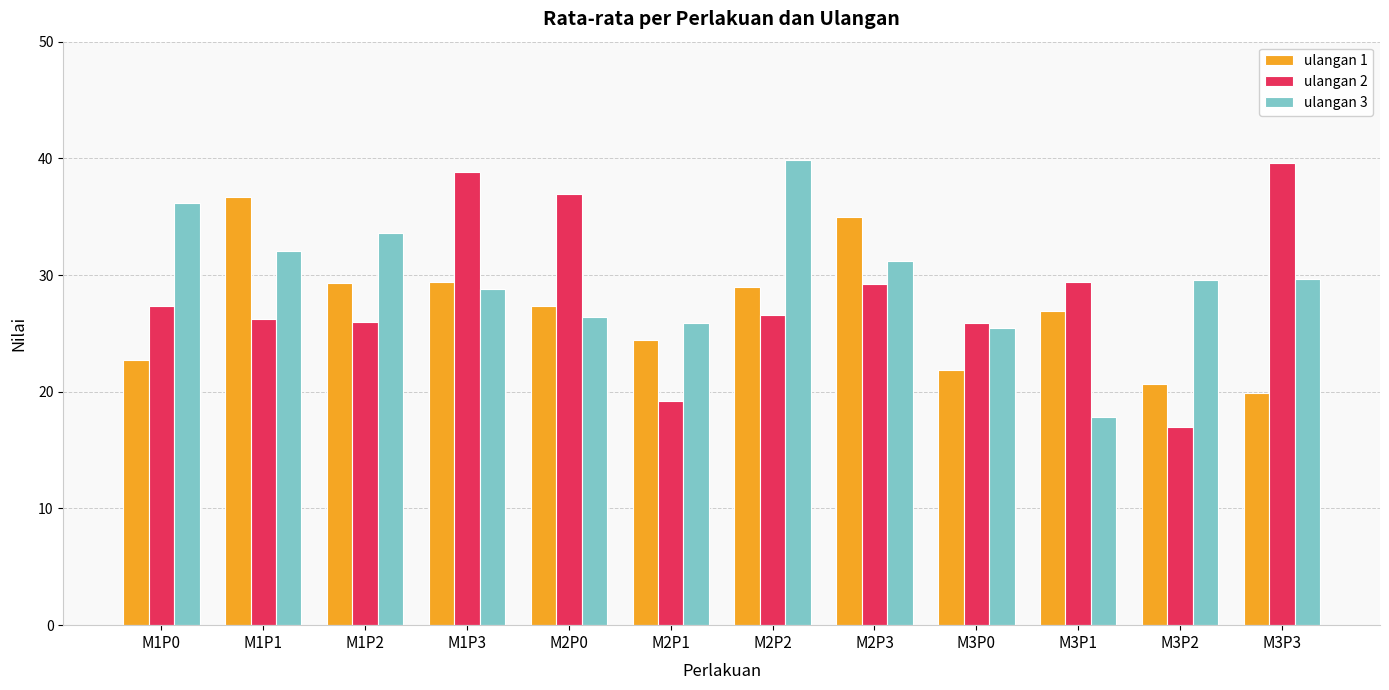

What is the minimum value for ulangan 3?

17.8